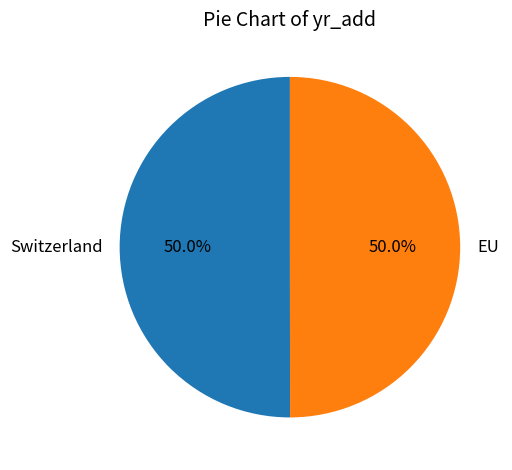

What percentage is the EU slice, to the nearest percent?

50%